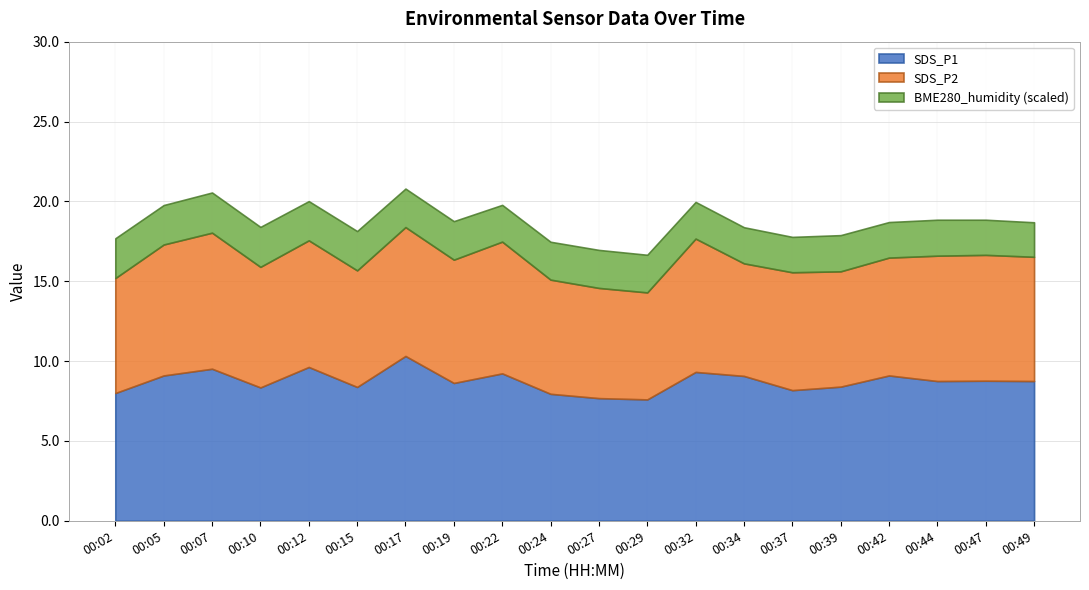

What is the total value across all series at 00:07?

20.6